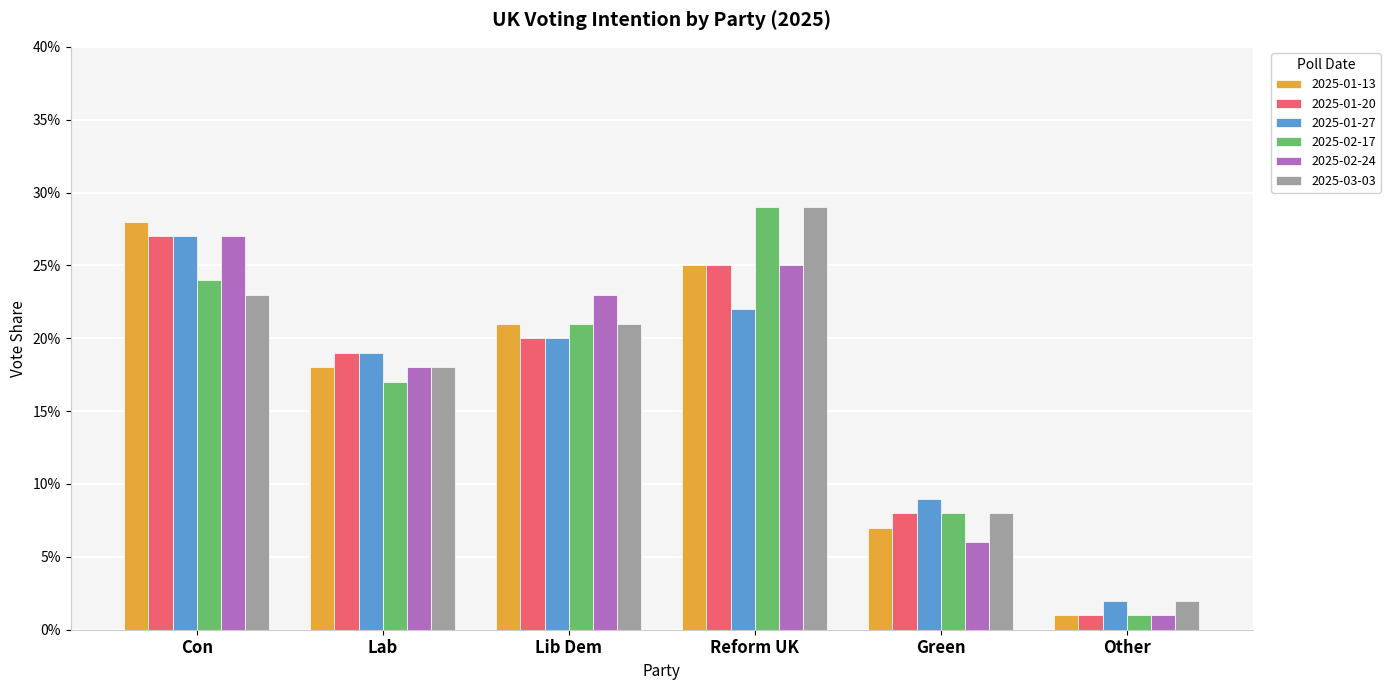

At which label is 2025-02-24 closest to 0?

Other